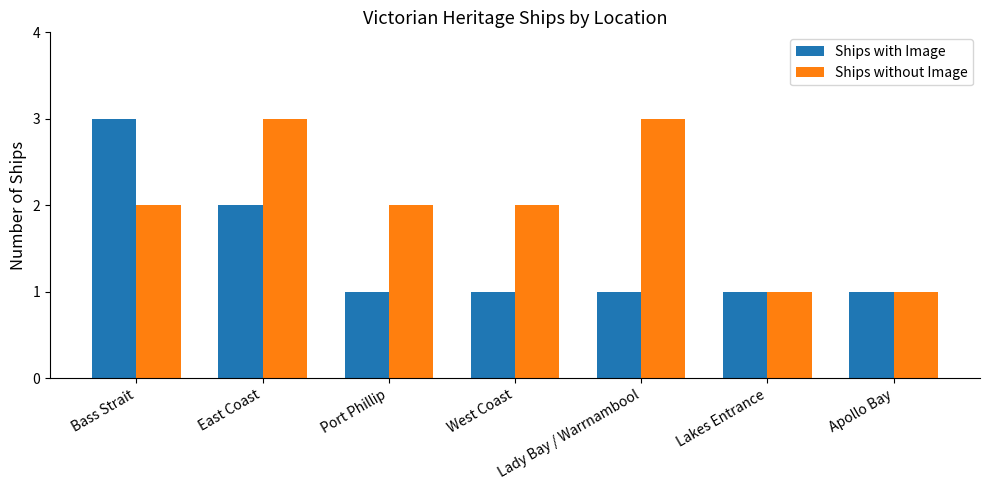

How many data points does each series have?

7